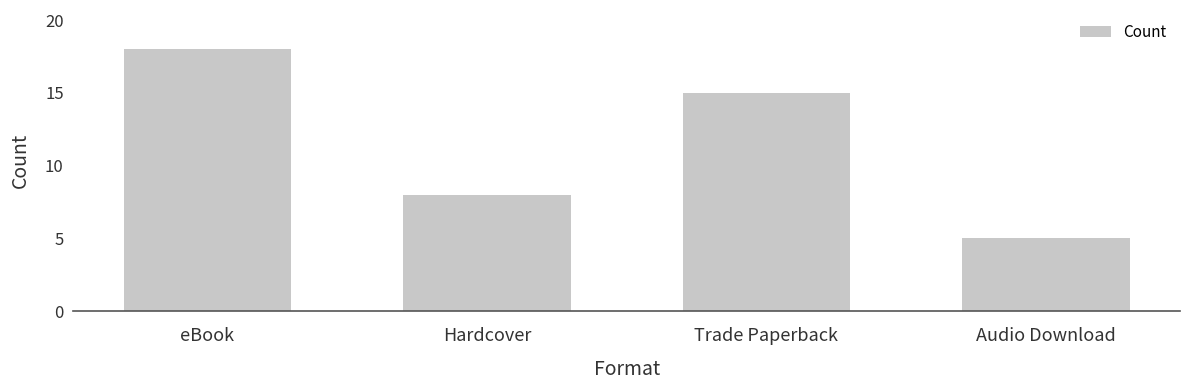

What is the label of the 4th bar from the left?

Audio Download